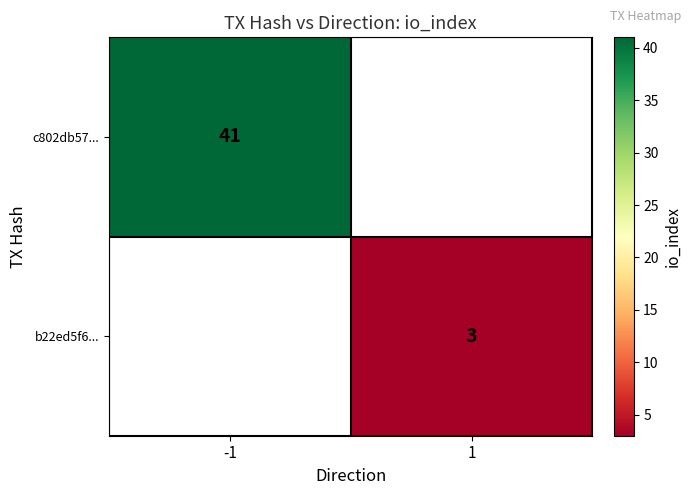

Is it true that b22ed5f6... equals 3 at 1?

True